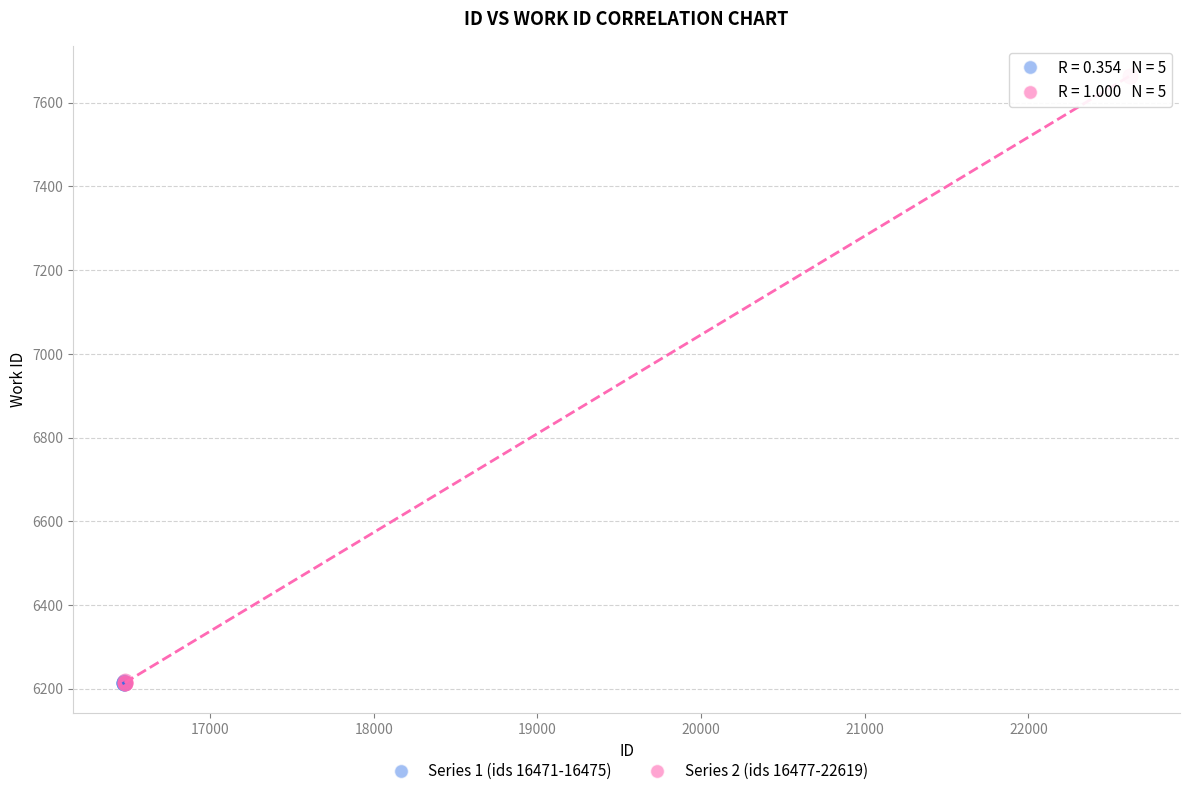

Which series has the largest Y range (max minus min)?

Series 2 (ids 16477-22619)